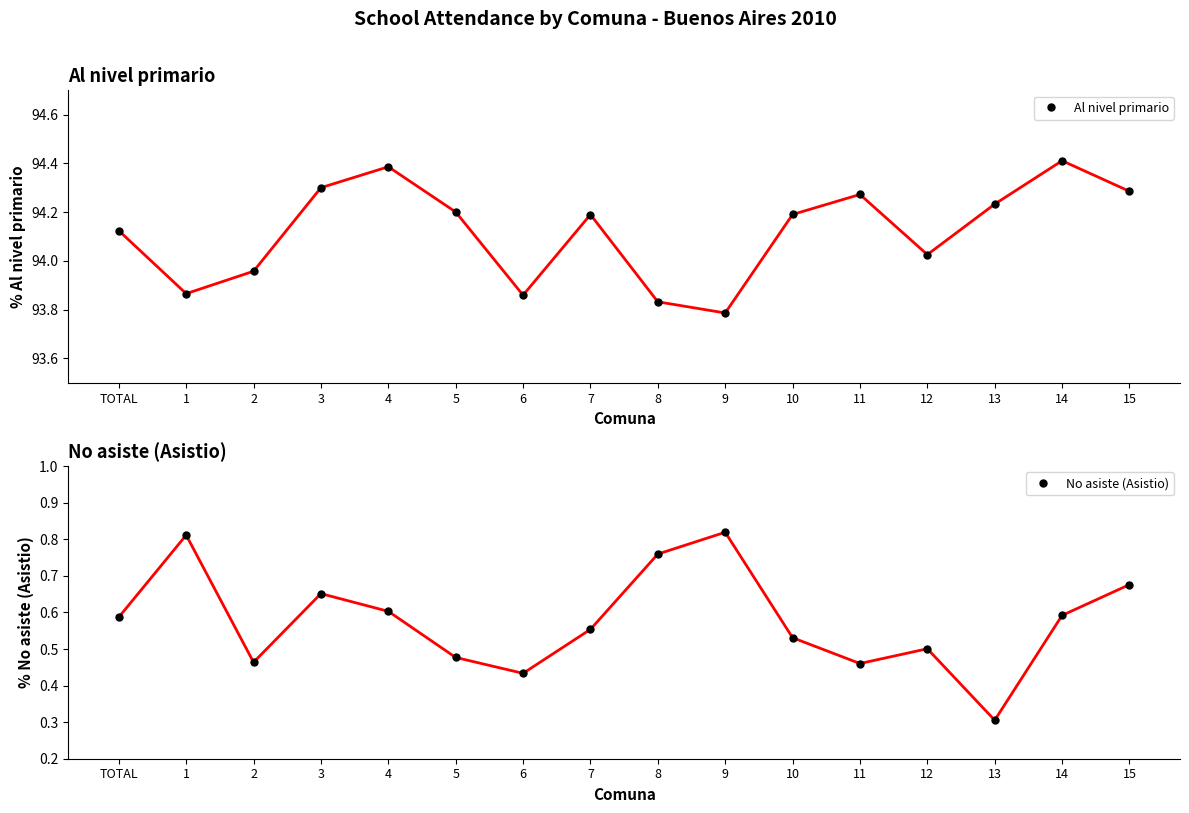

True or false: No asiste (Asistio) has a value of 0.1 at 13.

False